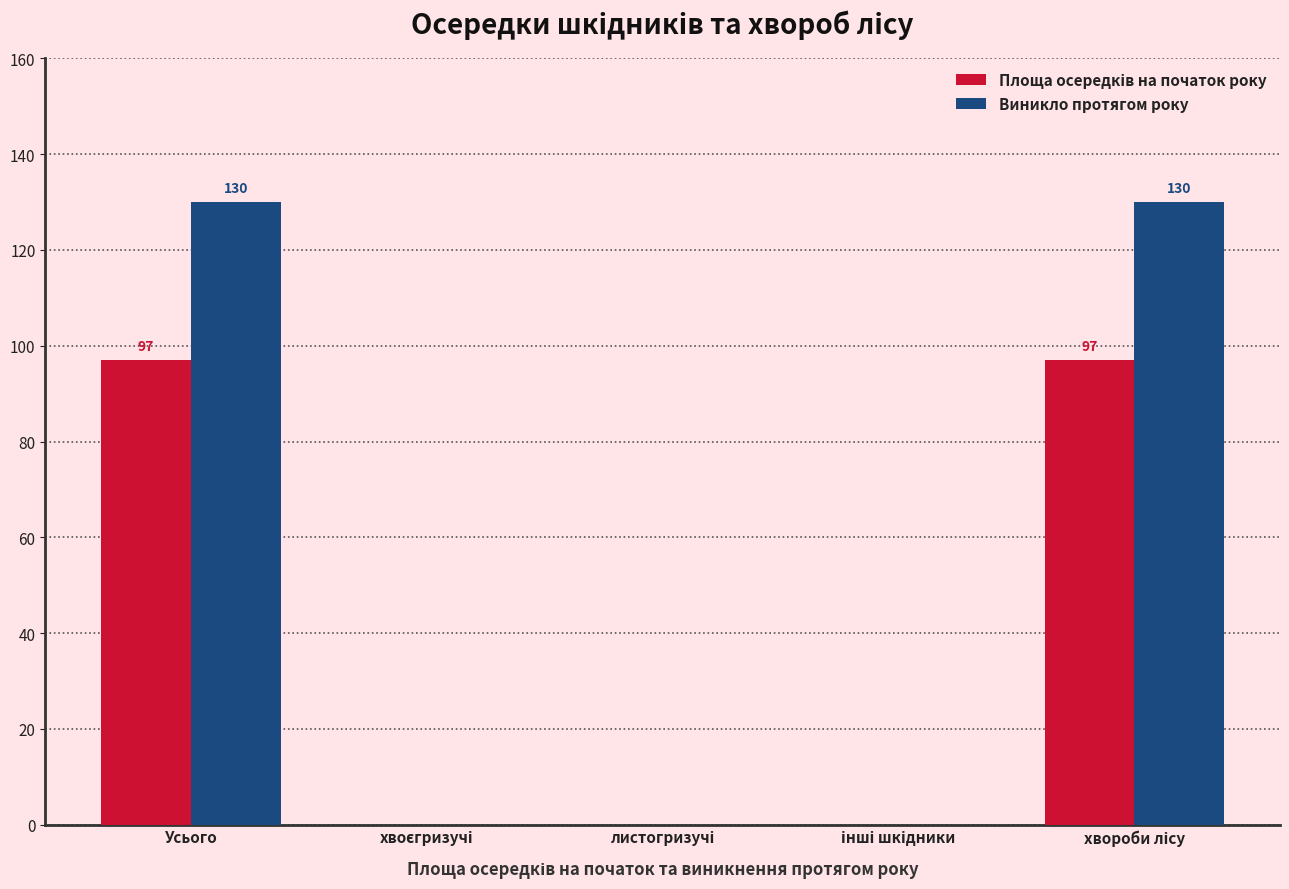

Which series has the largest total across all categories?

Виникло протягом року